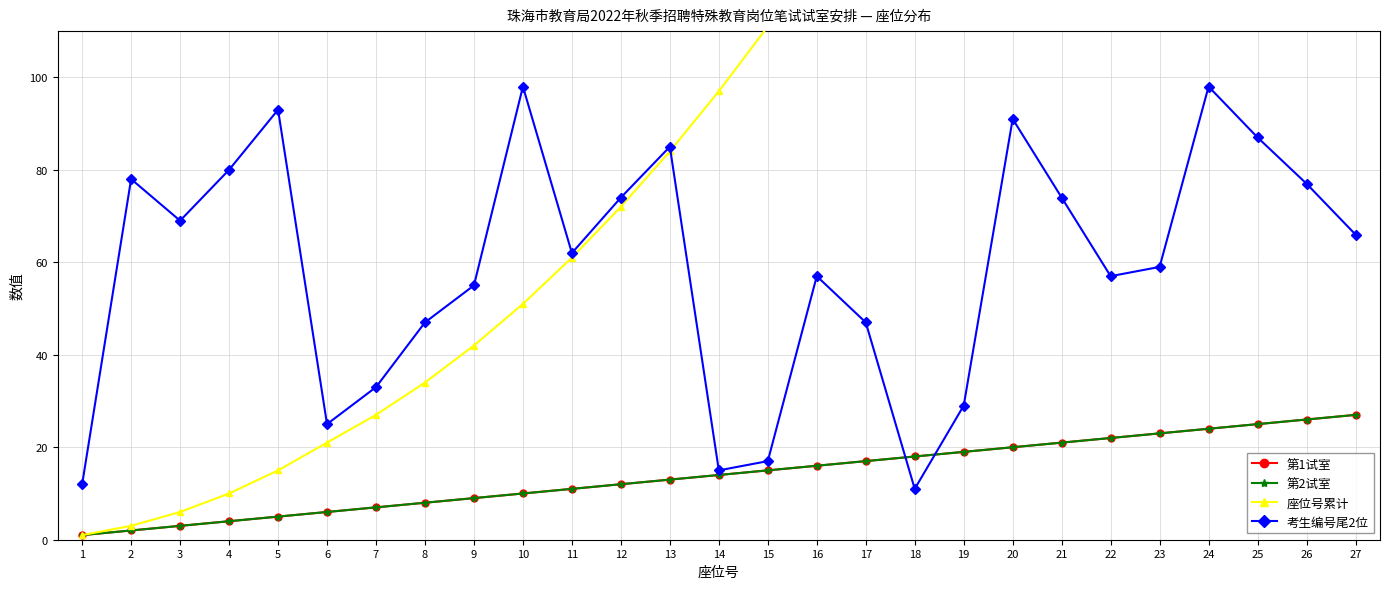

Is the value of 第2试室 at 15 greater than the value of 考生编号尾2位 at 13?

No